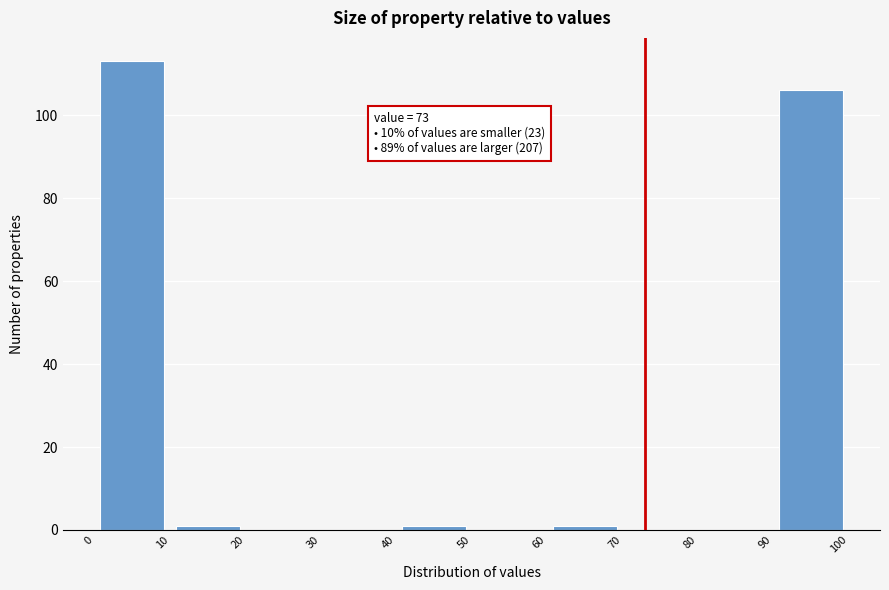

Which range on the x-axis has the tallest bar?

0 to 10